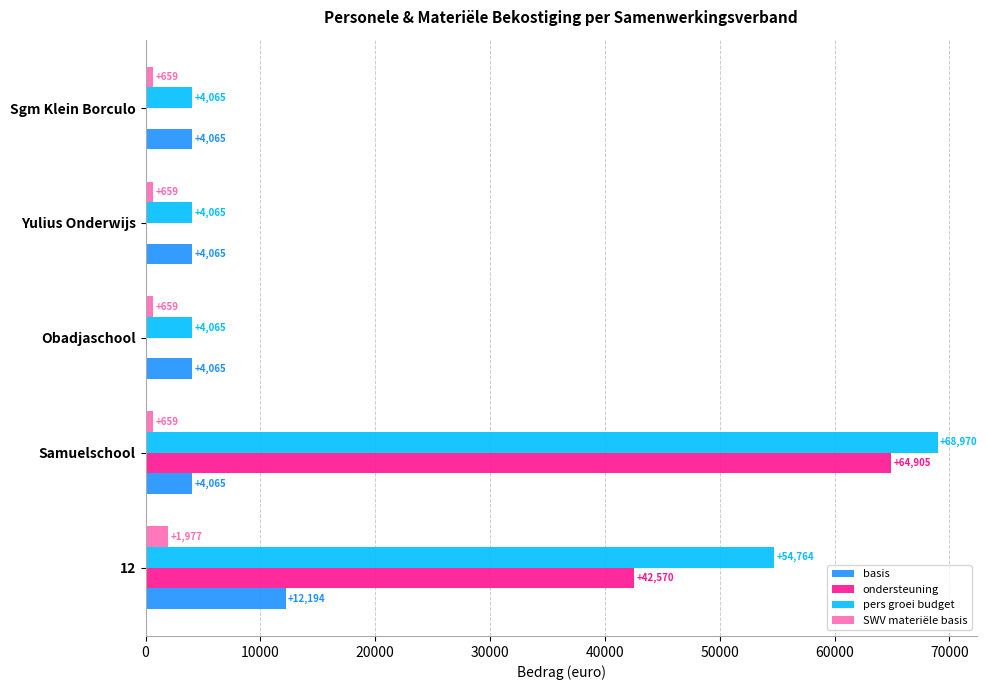

At which label does pers groei budget reach its peak?

Samuelschool